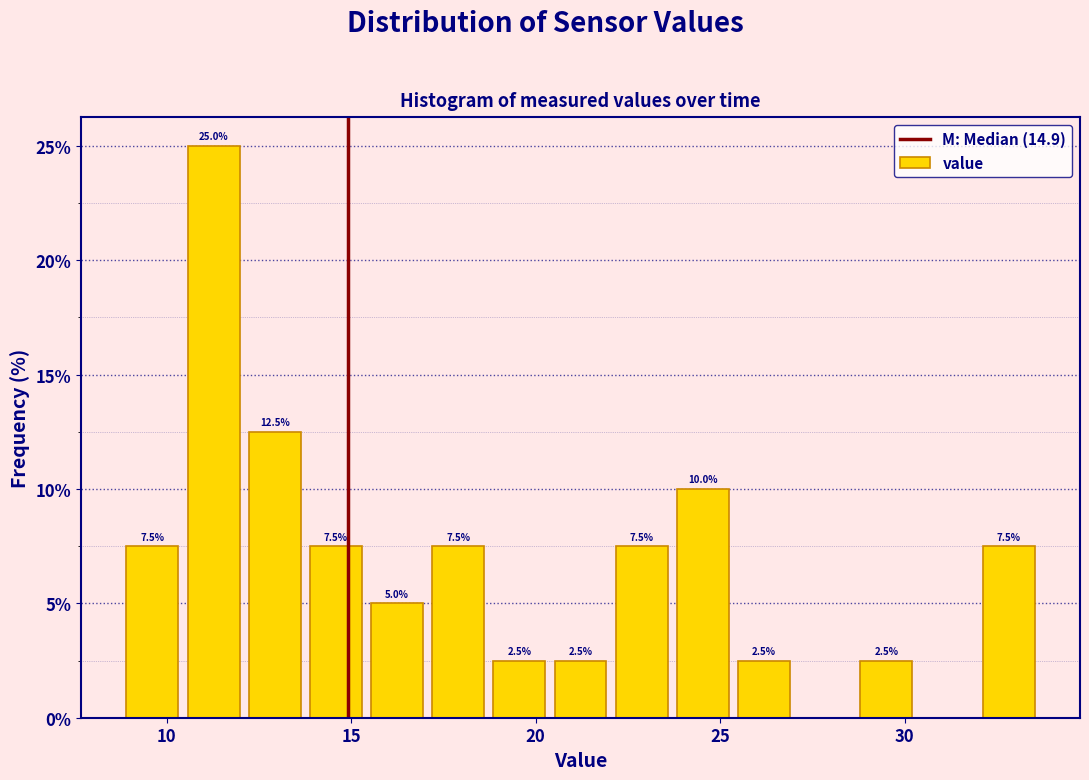

Read against the x-axis, roughly where is the centre of the tallest bar?

11.5